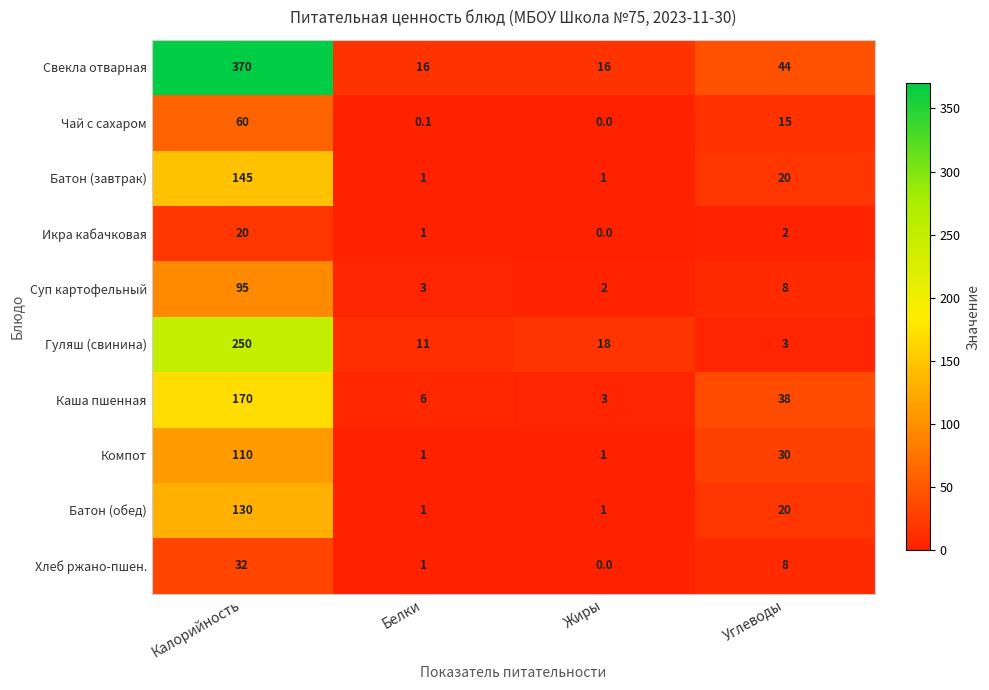

Count the number of data series in this chart.

10